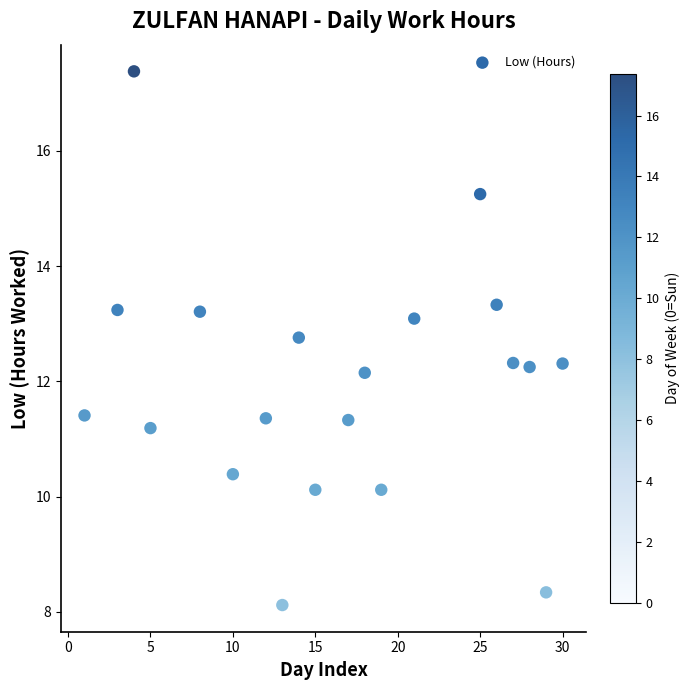

What is the range of Y values (max minus min)?

9.3